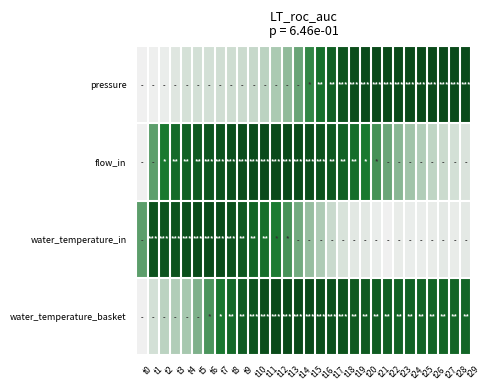

What is the total value across all series at t9?

2.7